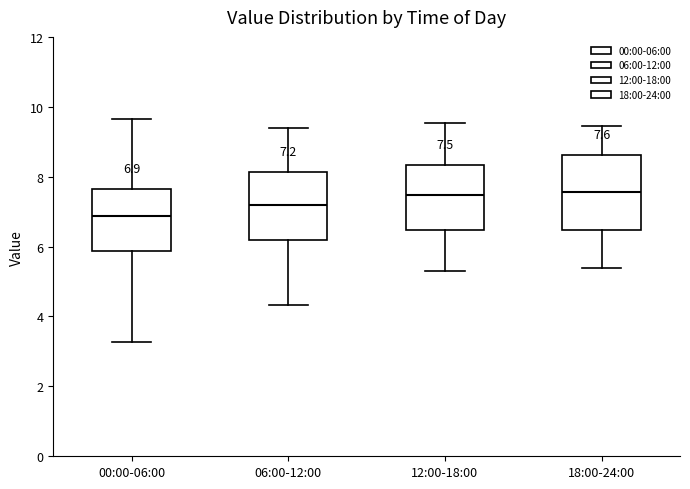

Which box has the lowest median line?

00:00-06:00